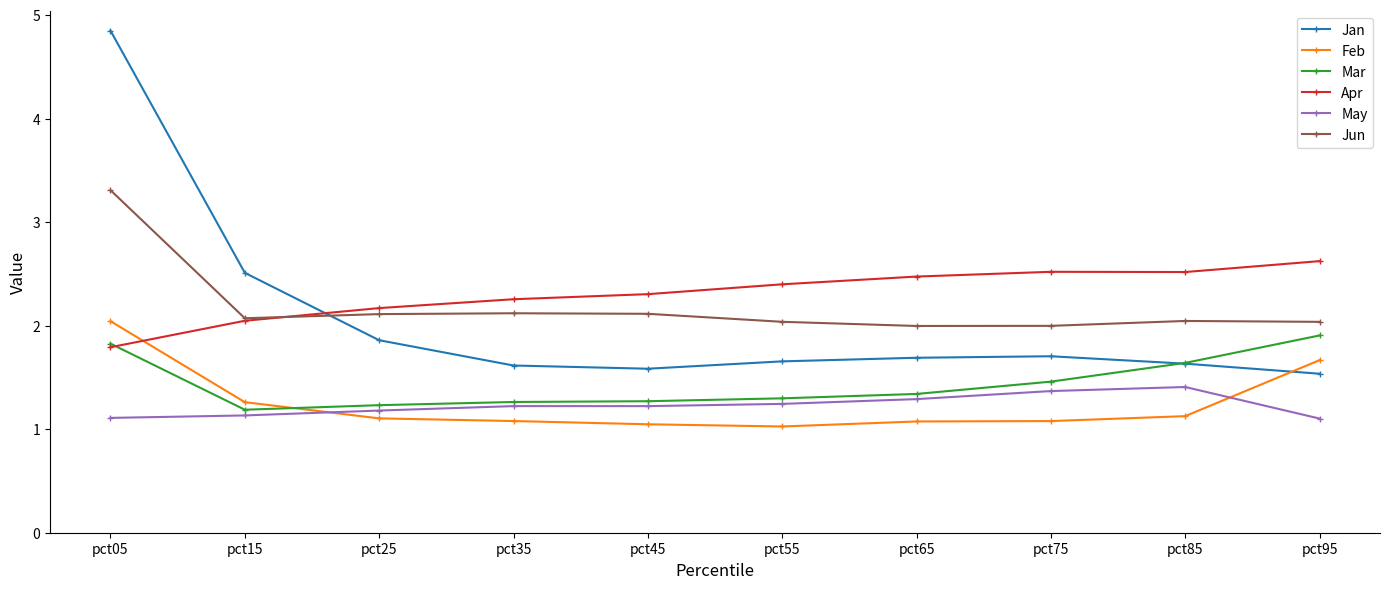

What is the value of the Feb point at the 6th from the left?

1.0